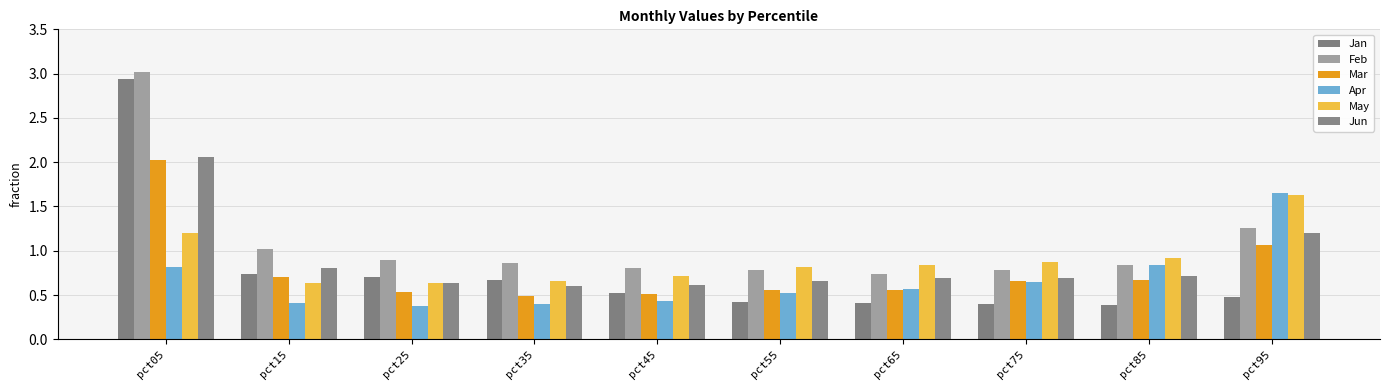

Where is Mar nearest to the value 1?

pct95